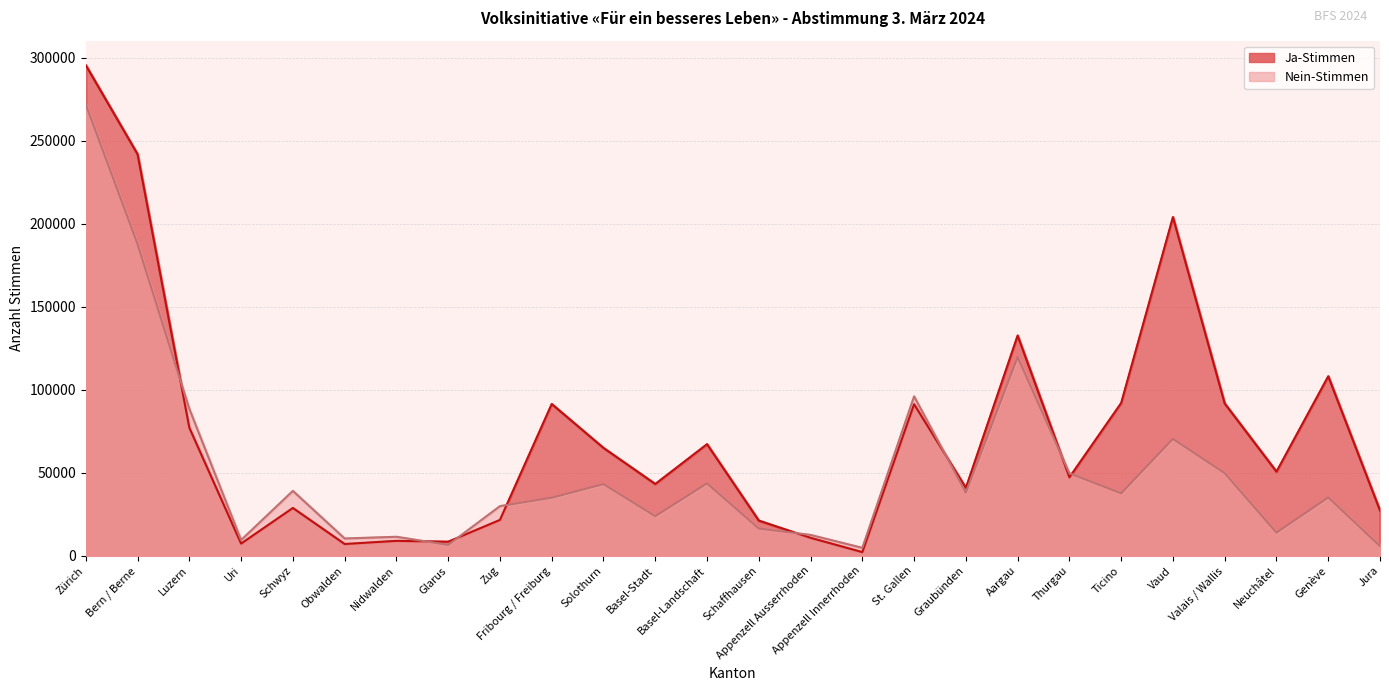

What is the spread (max minus min) of values at Glarus?

1918